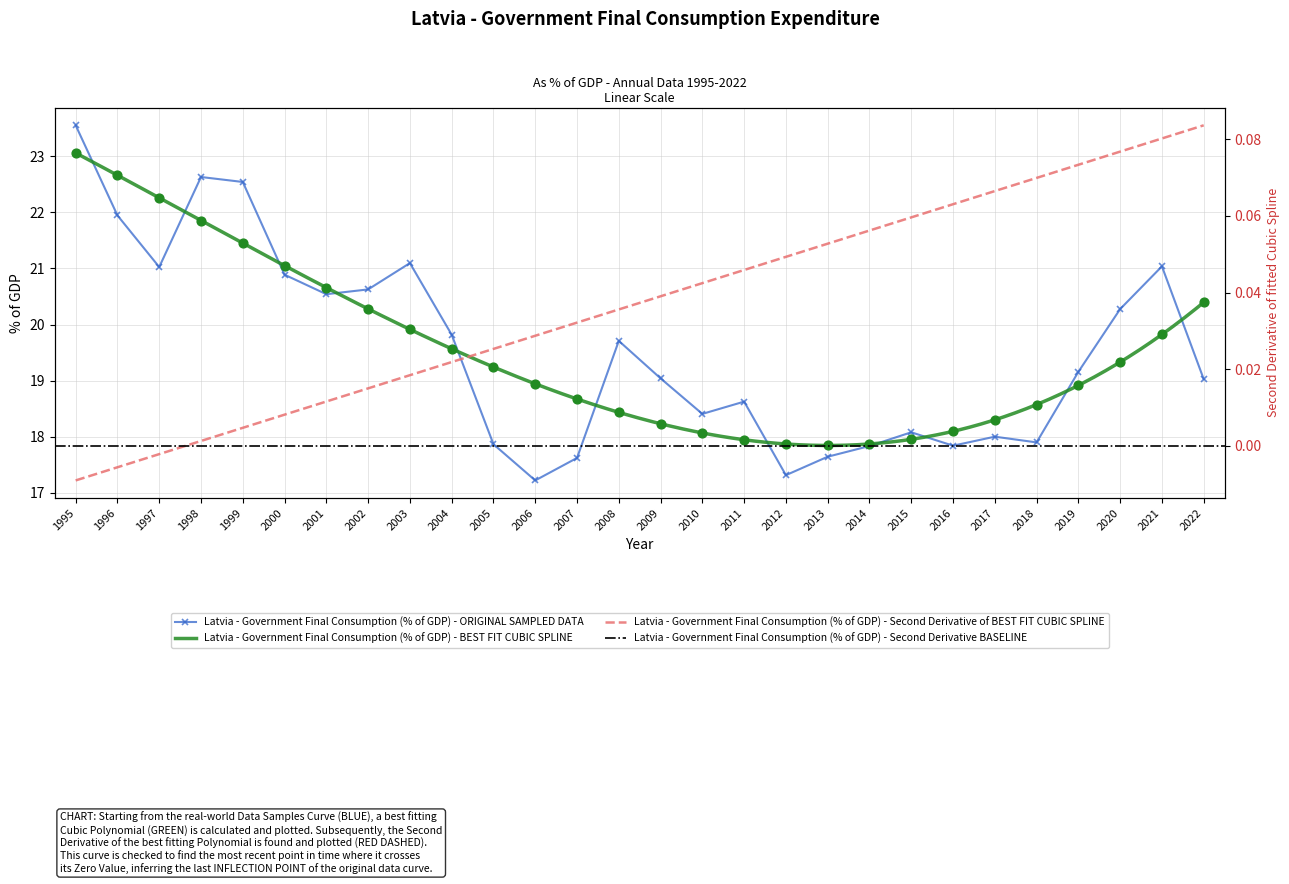

What is the change in value from 1998 to 2020?

-2.4